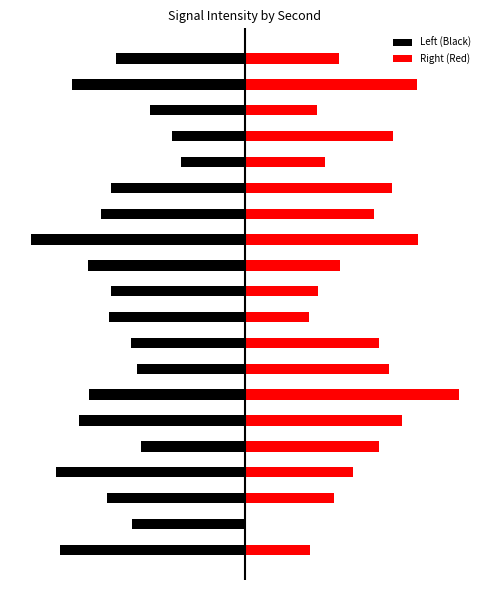

List the series in order of their overall mean, lowest first.

Left (Black), Right (Red)